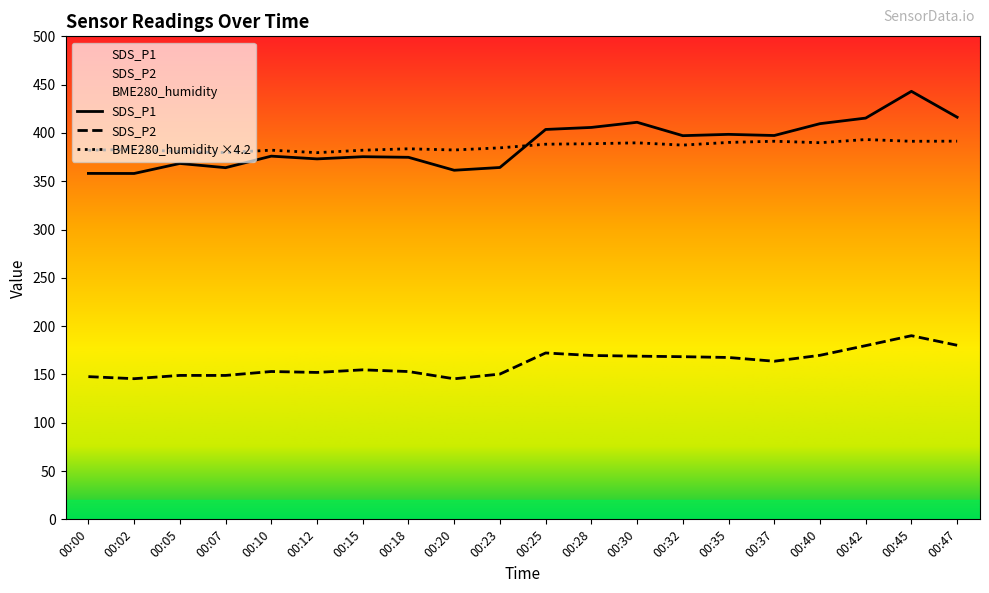

Reading left to right, list all the values displayed in this chart.

SDS_P1: 358.1	358.0	368.4	364.0	376.0	373.1	375.4	374.8	361.4	364.2	403.6	405.7	411.0	397.2	398.5	397.3	409.6	415.4	443.1	416.3
SDS_P2: 147.7	145.6	149.0	149.0	153.0	152.1	154.8	153.0	145.5	150.4	172.2	169.6	168.9	168.4	167.6	163.7	169.8	179.8	190.1	180.2
BME280_humidity: 382.1	383.0	380.7	379.7	382.2	379.6	382.1	383.6	382.4	384.6	388.3	388.8	389.8	387.4	390.2	391.4	389.9	393.2	391.4	391.5